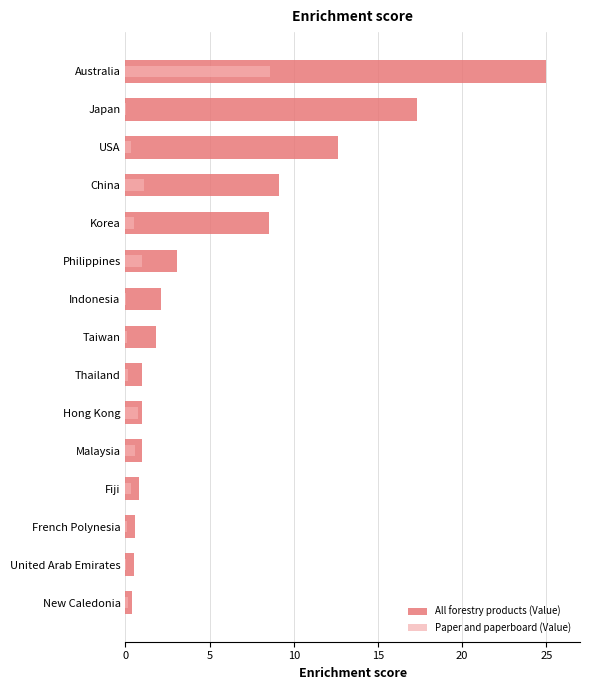

What is the value of the All forestry products (Value) bar at the 1st from the left?

25.0